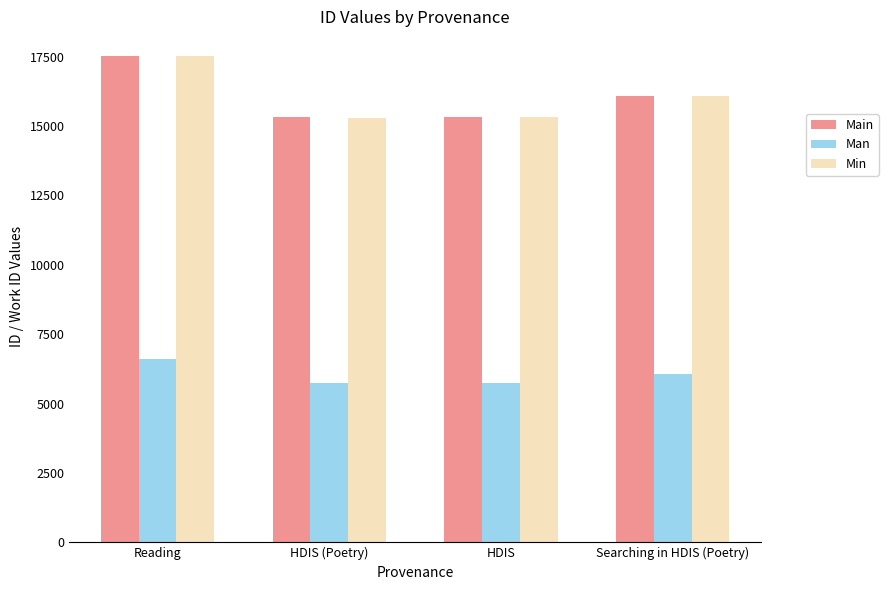

Is it true that Man equals 6071 at Searching in HDIS (Poetry)?

True